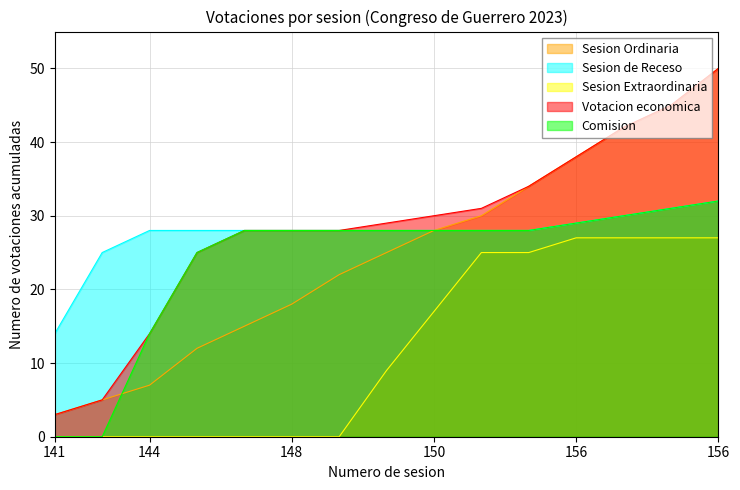

What is the total value across all series at 146?

90